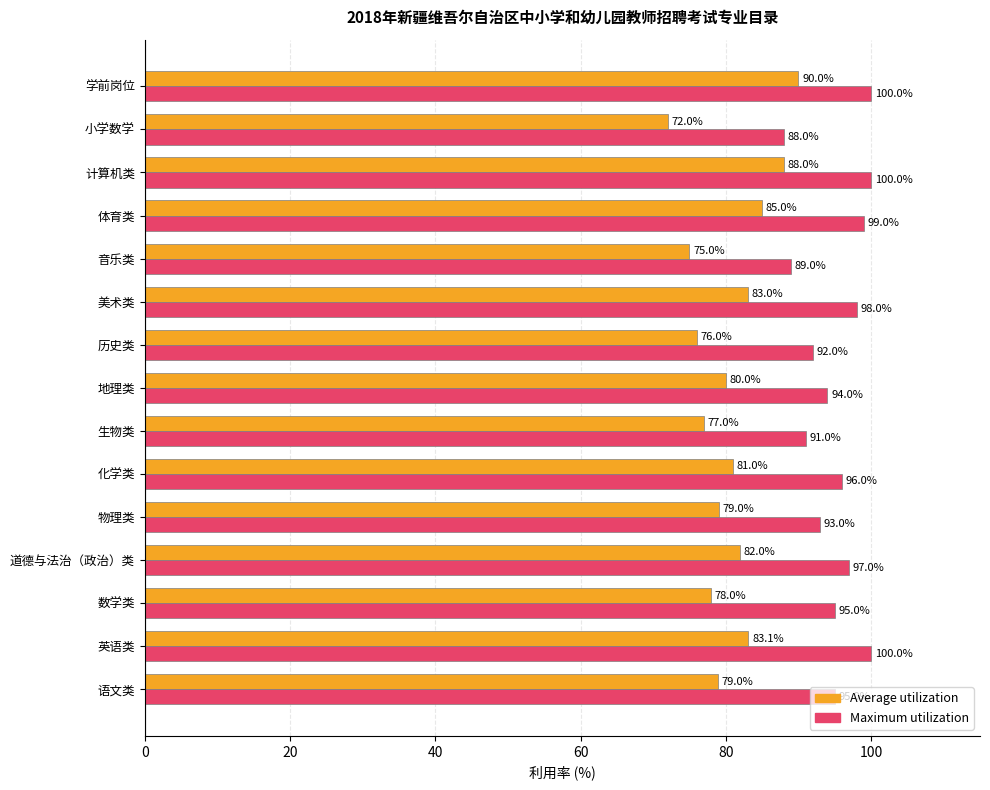

Which category has the highest value in the Average utilization series?

学前岗位